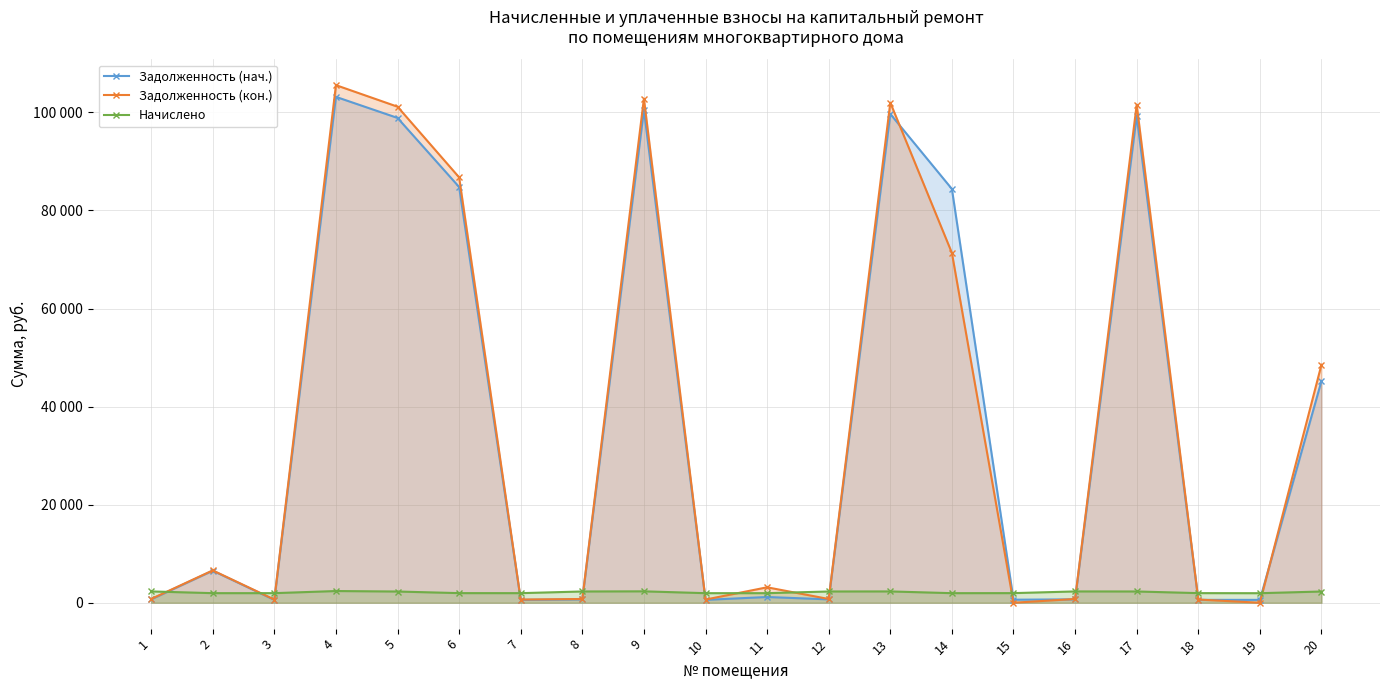

In Начислено, how many points are higher than both neighbors (excluding endpoints)?

4